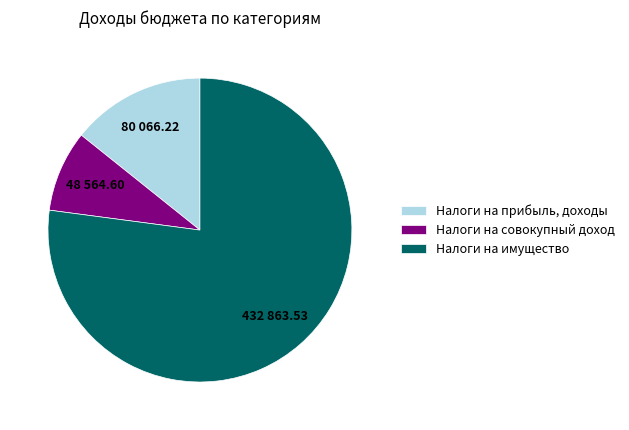

Is it true that Налоги на совокупный доход is 9% of the pie?

True